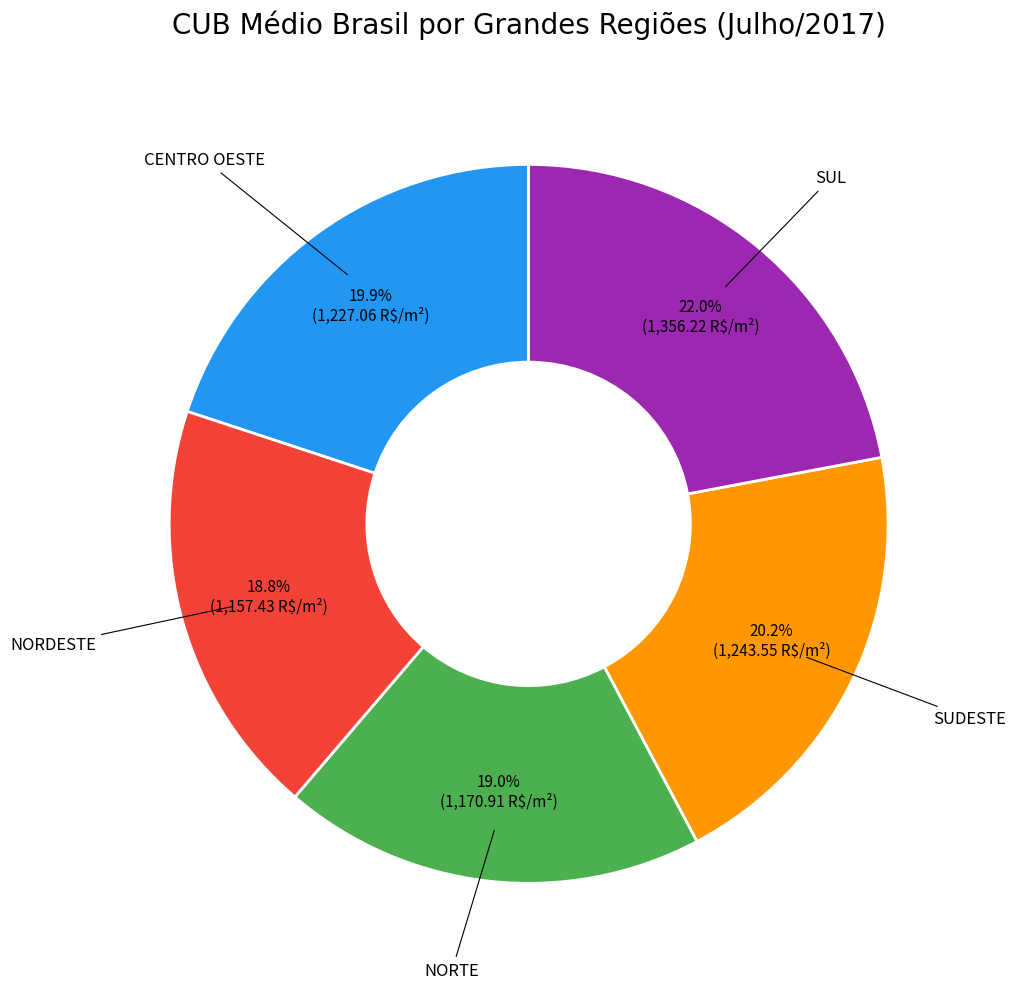

Does any single category account for the majority?

No